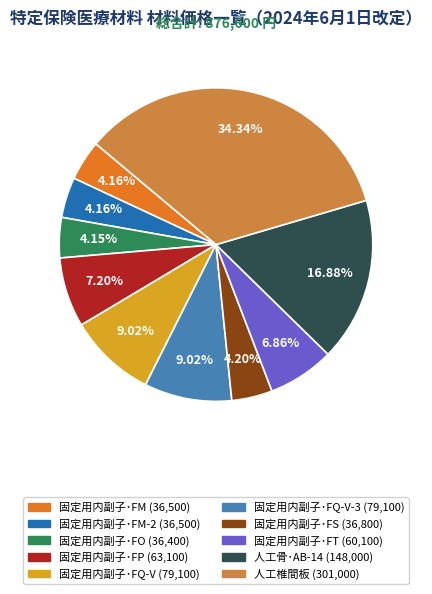

Does any single category account for the majority?

No